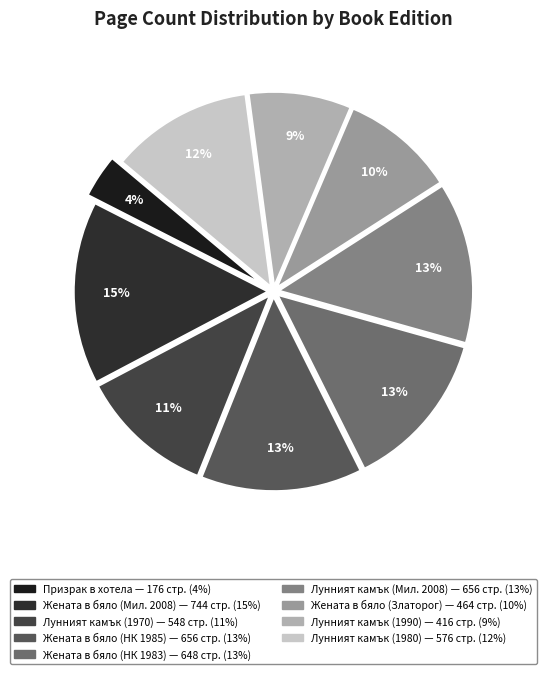

How many segments does this pie chart have?

9